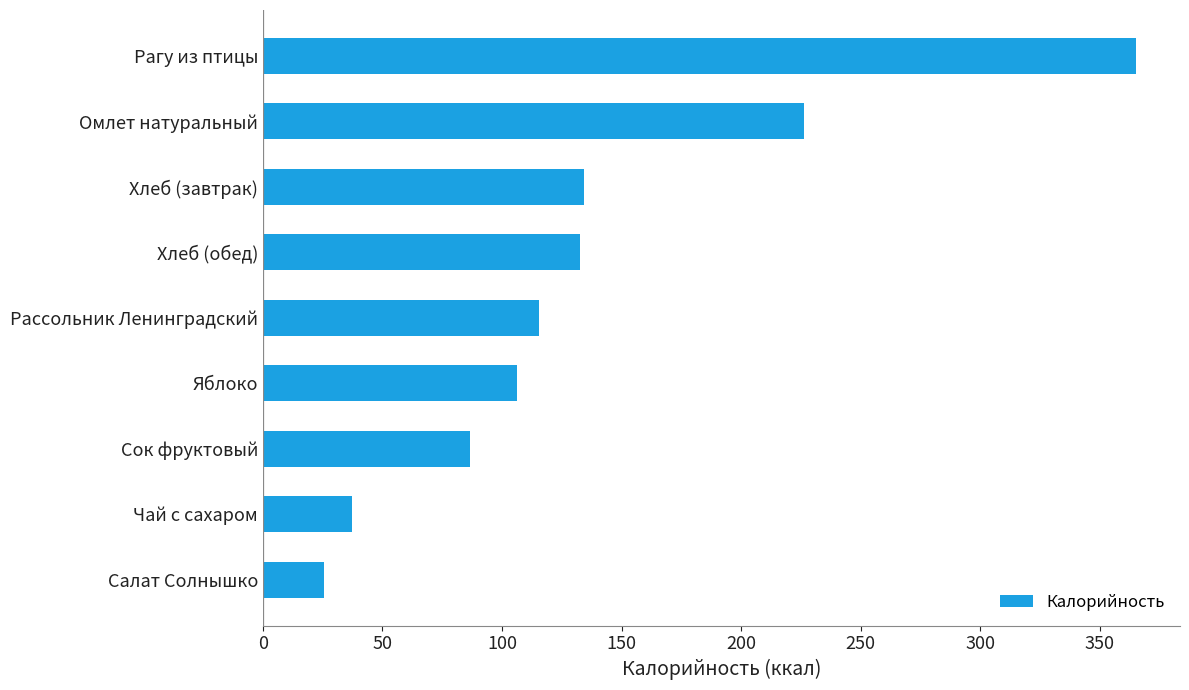

What is the smallest value displayed?

25.7